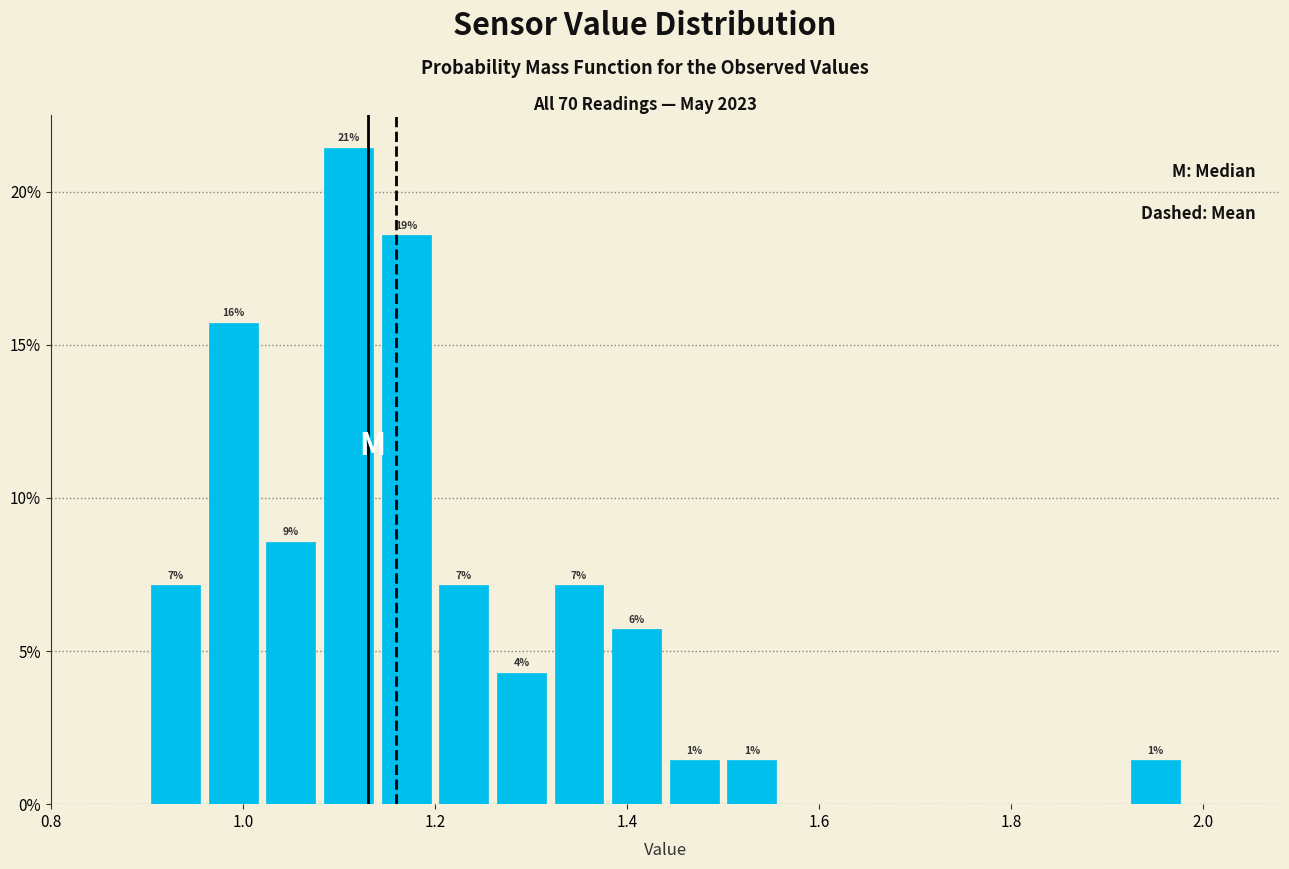

Around what value on the x-axis is the tallest bar? Give the approximate position of its centre, as read against the axis.

1.12